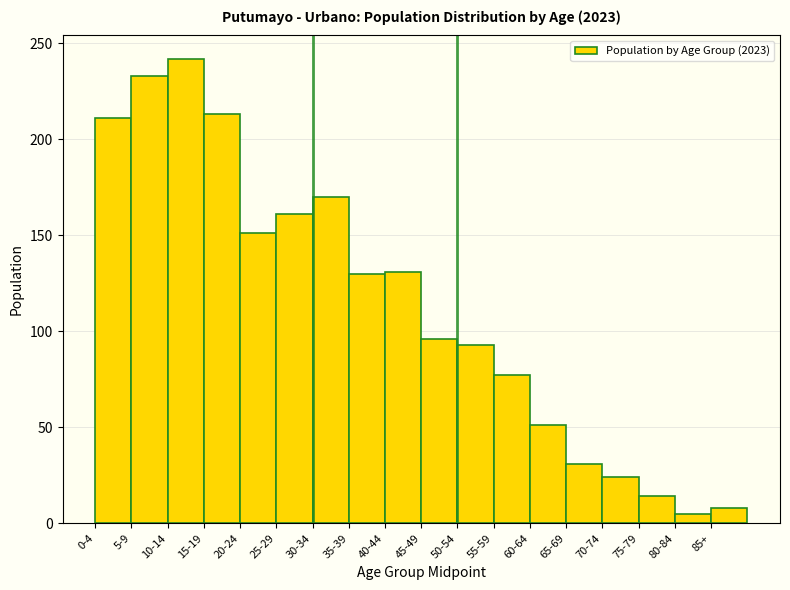

What is the average value?

113